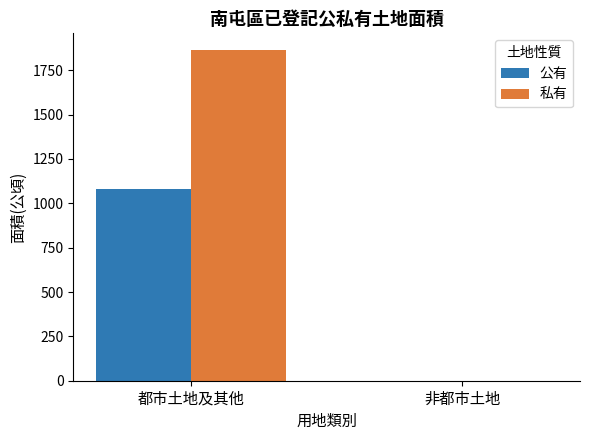

Is it true that 私有 equals -622.5 at 非都市土地?

False